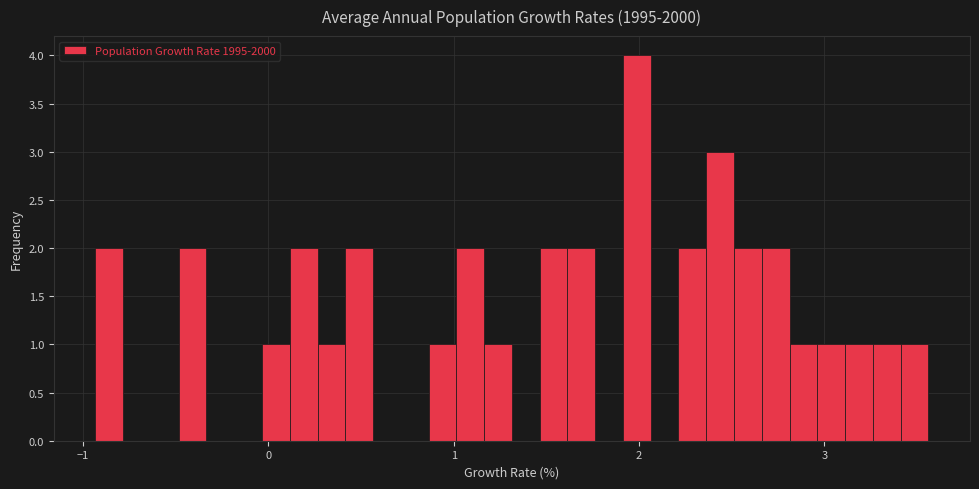

Around what value on the x-axis is the tallest bar? Give the approximate position of its centre, as read against the axis.

2.0